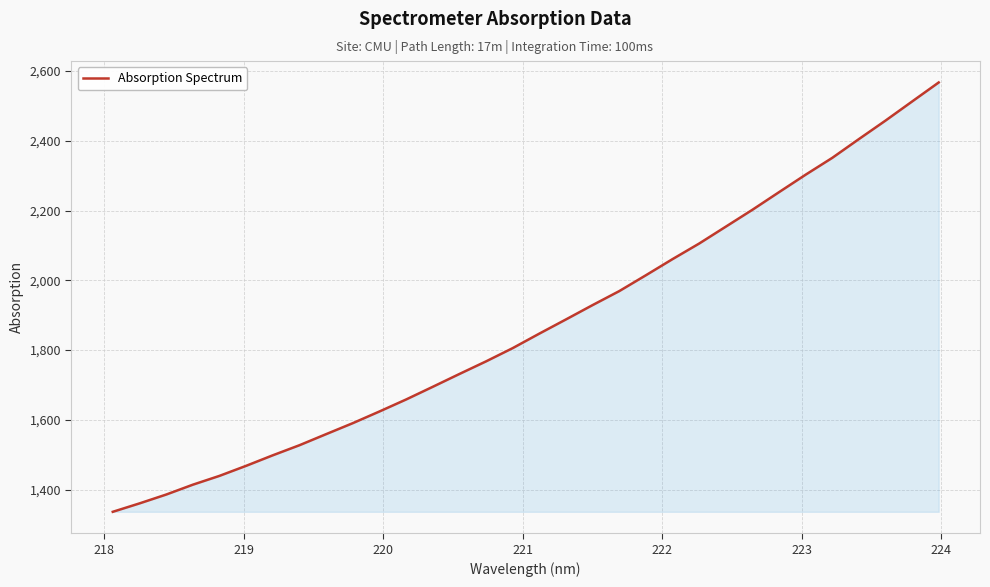

What is the difference between the maximum and minimum values?

1231.0